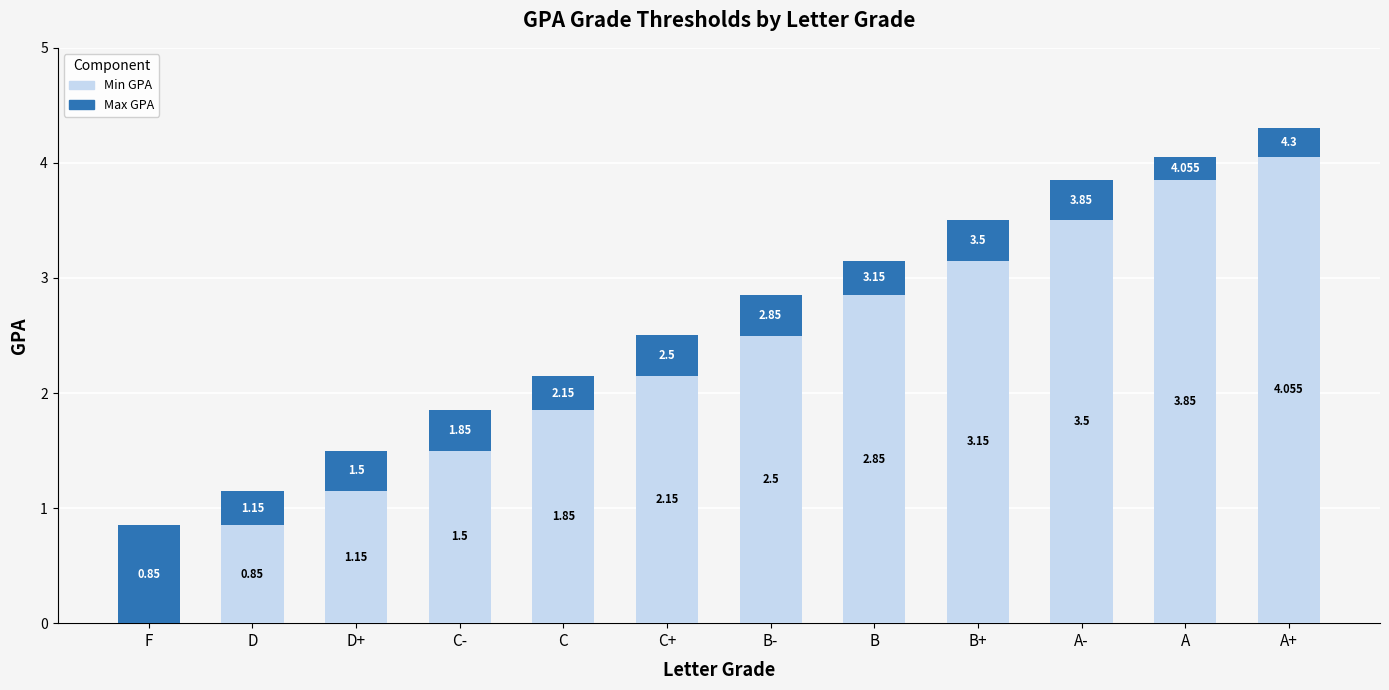

At which category is the sum across all series the highest?

A+